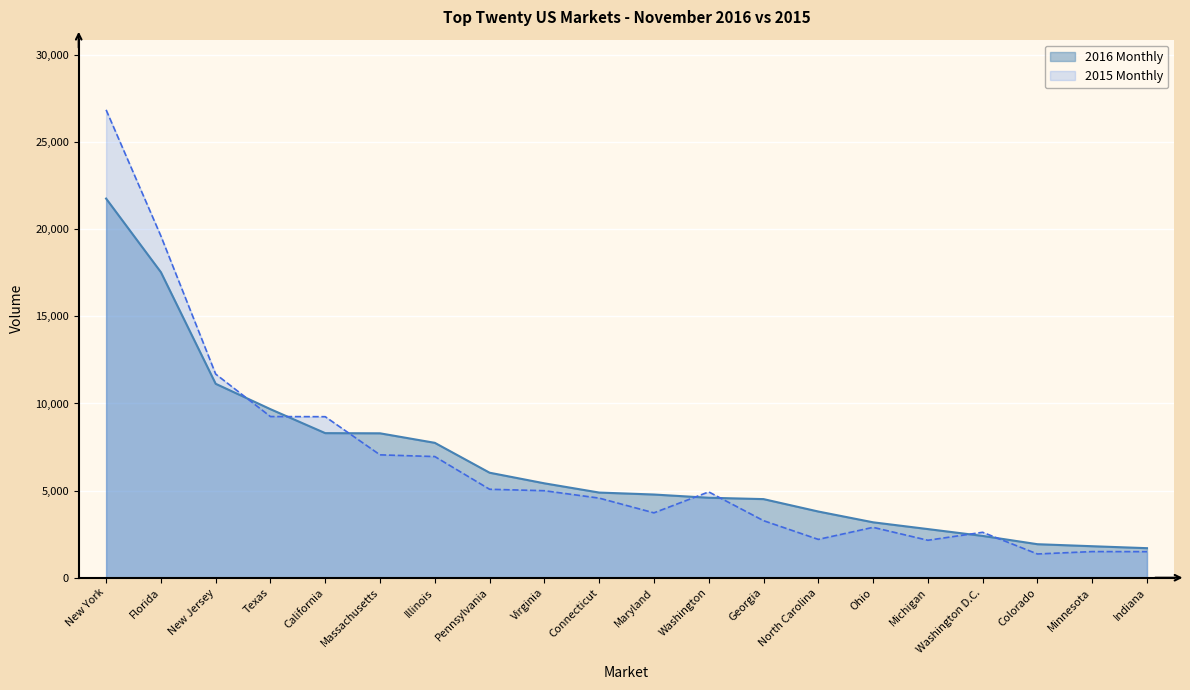

How many times do 2015 Monthly and 2016 Monthly cross each other?

7